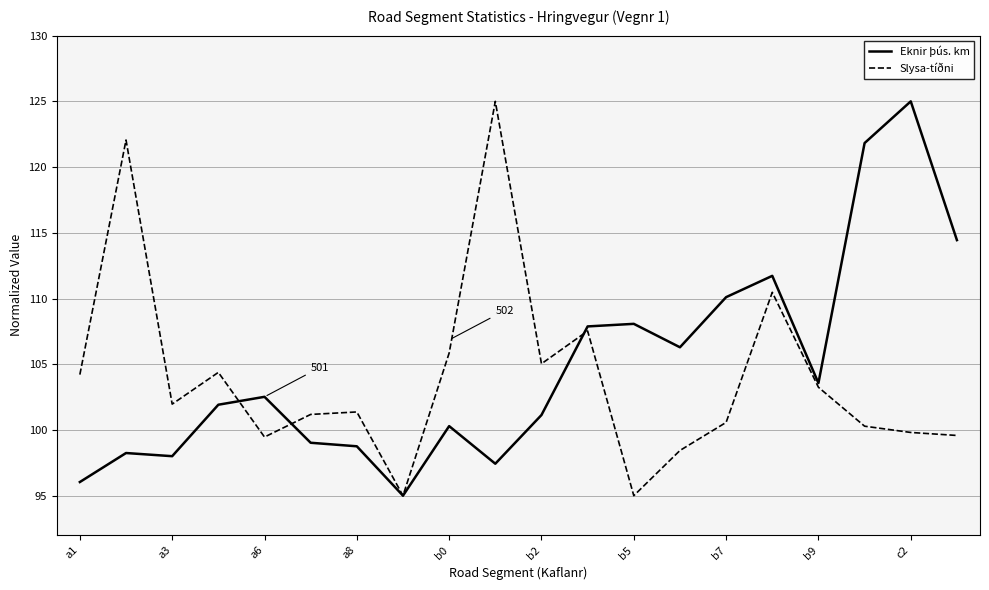

Does the chart display data point markers on the line(s)?

No